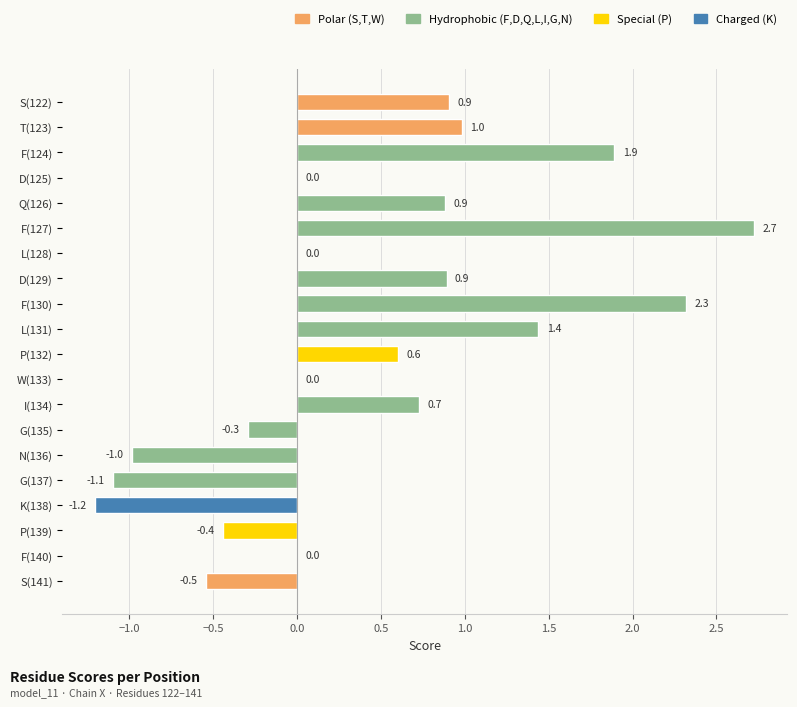

What is the change in value from P(139) to F(140)?

+0.4